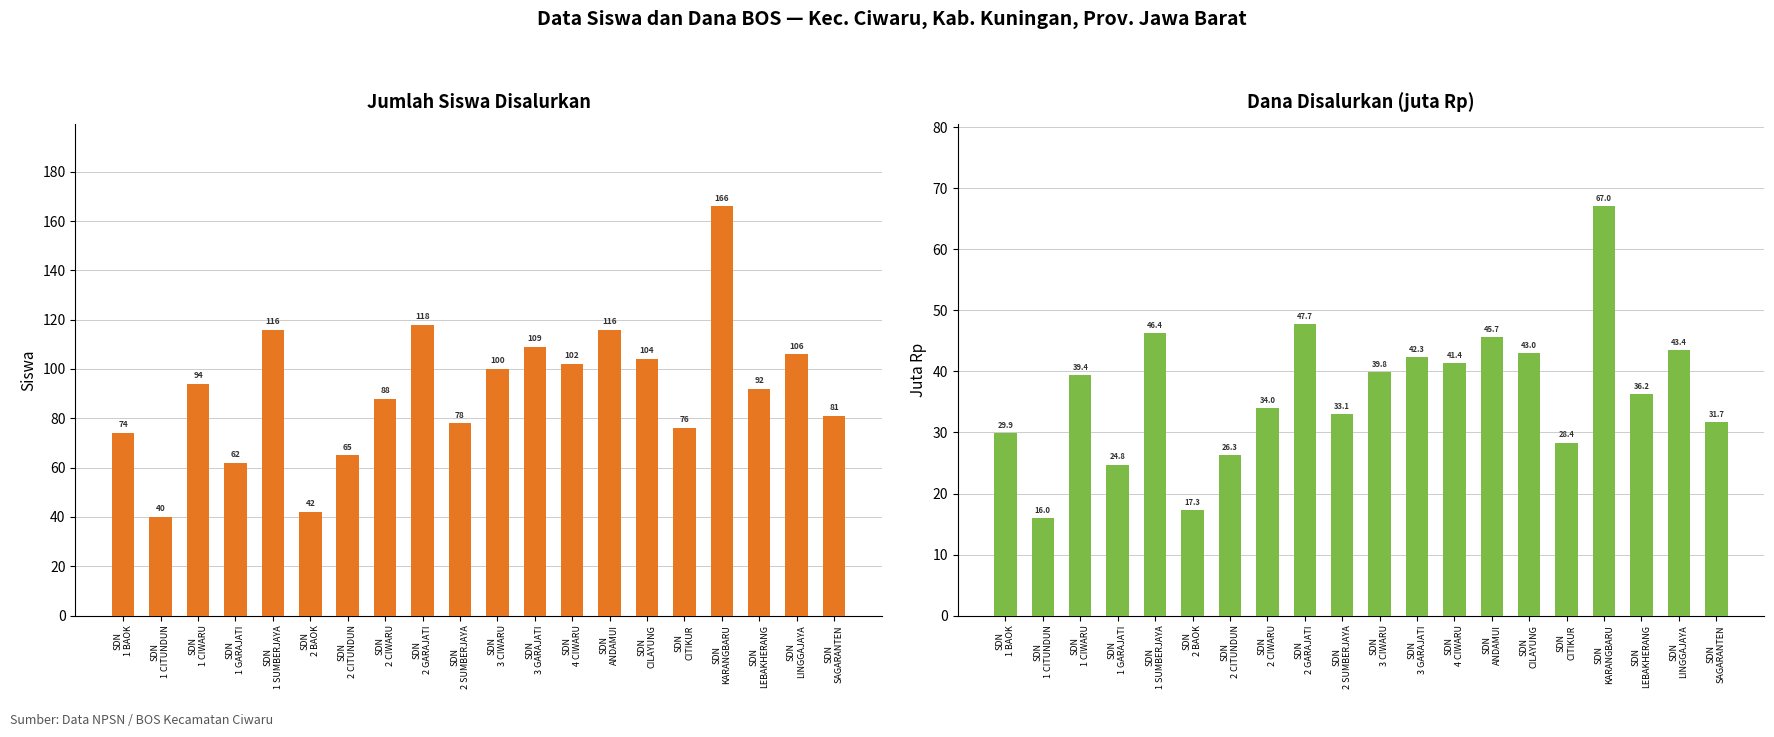

What is the label of the 16th bar from the left?

SDN
CITIKUR